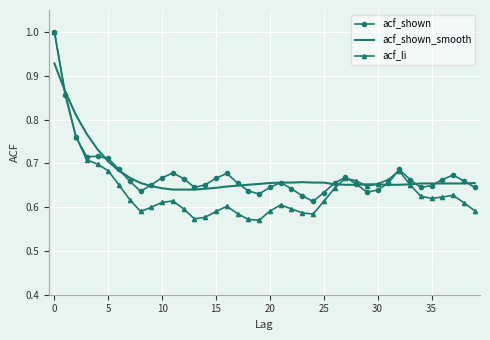

What are all the series names shown in the legend?

acf_shown, acf_shown_smooth, acf_li